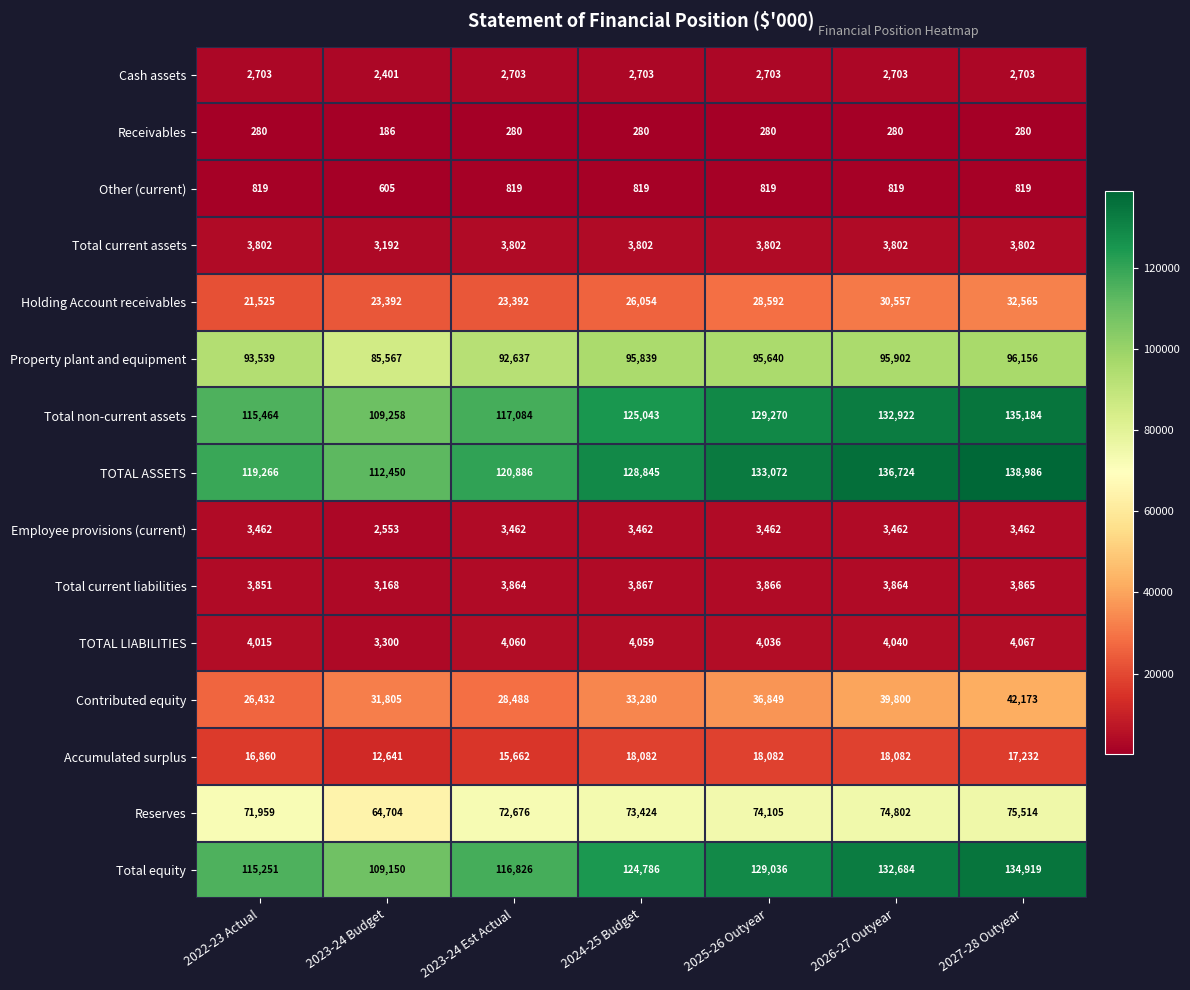

Which series has the widest spread of values?

TOTAL ASSETS